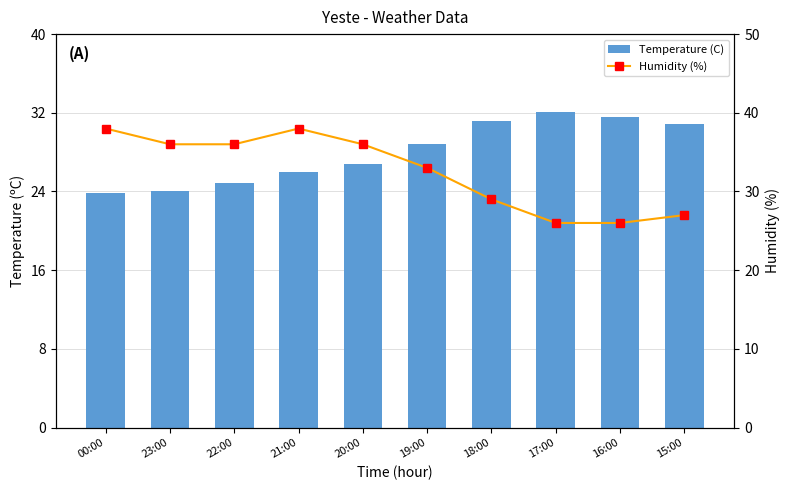

What is the value of the Humidity (%) bar at the 6th from the left?

33.0